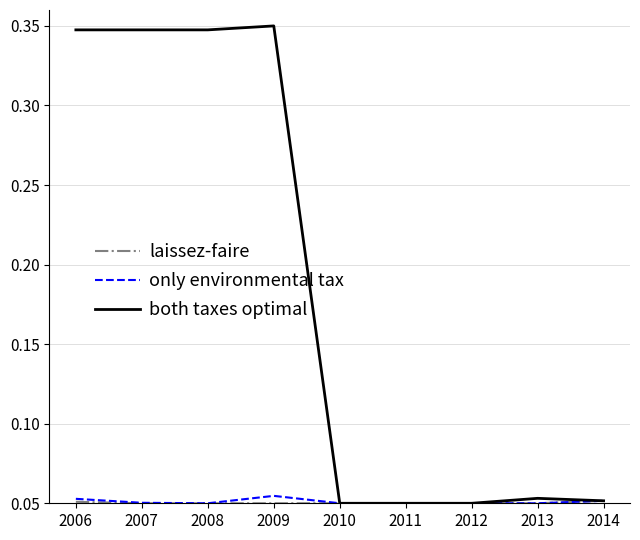

Which series has the widest spread of values?

both taxes optimal